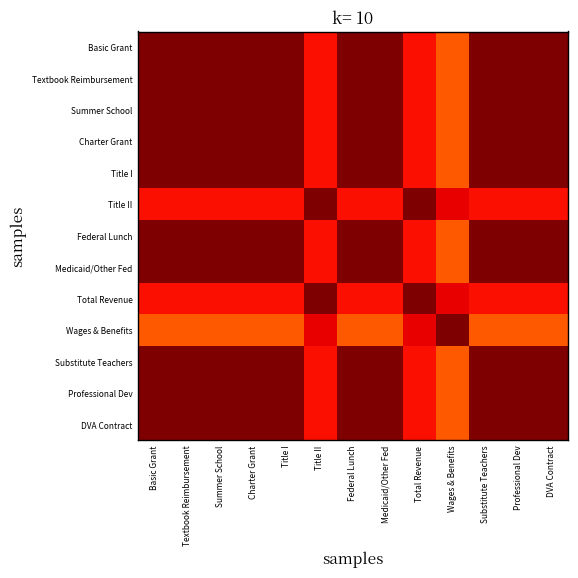

Rank the series by their maximum value, from highest to lowest.

Title II, Total Revenue, Wages & Benefits, Basic Grant, Textbook Reimbursement, Summer School, Charter Grant, Title I, Federal Lunch, Medicaid/Other Fed, Substitute Teachers, Professional Dev, DVA Contract